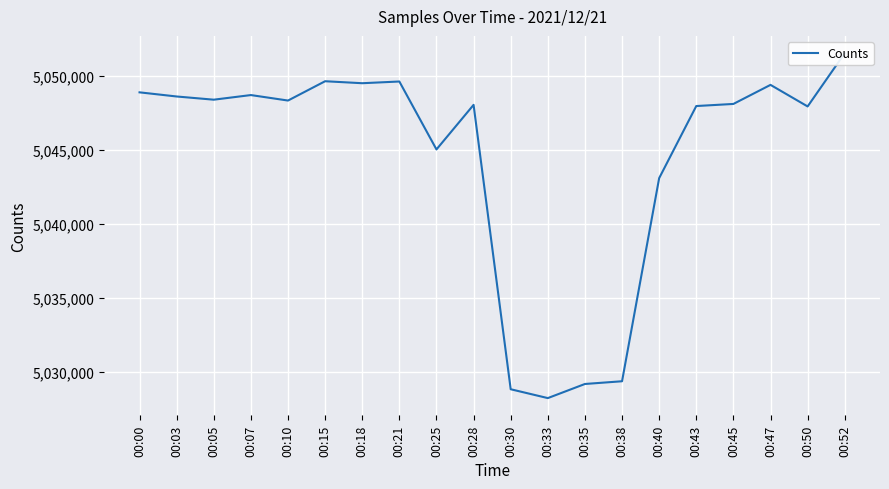

How many values are below 5048342?

10